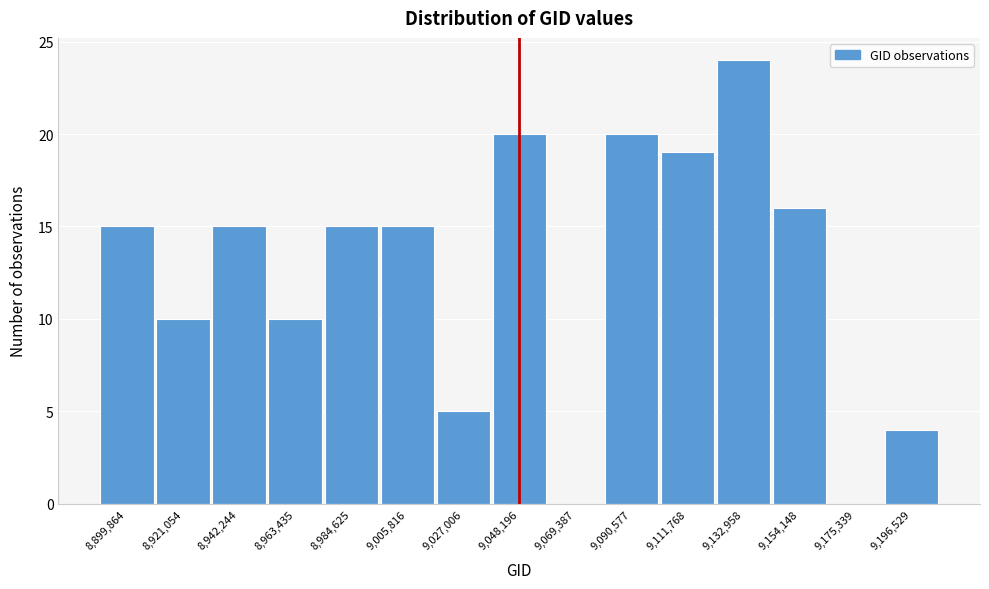

Reading left to right, extract all data points from this chart.

8,899,864=15	8,921,054=10	8,942,244=15	8,963,435=10	8,984,625=15	9,005,816=15	9,027,006=5	9,048,196=20	9,069,387=0	9,090,577=20	9,111,768=19	9,132,958=24	9,154,148=16	9,175,339=0	9,196,529=4